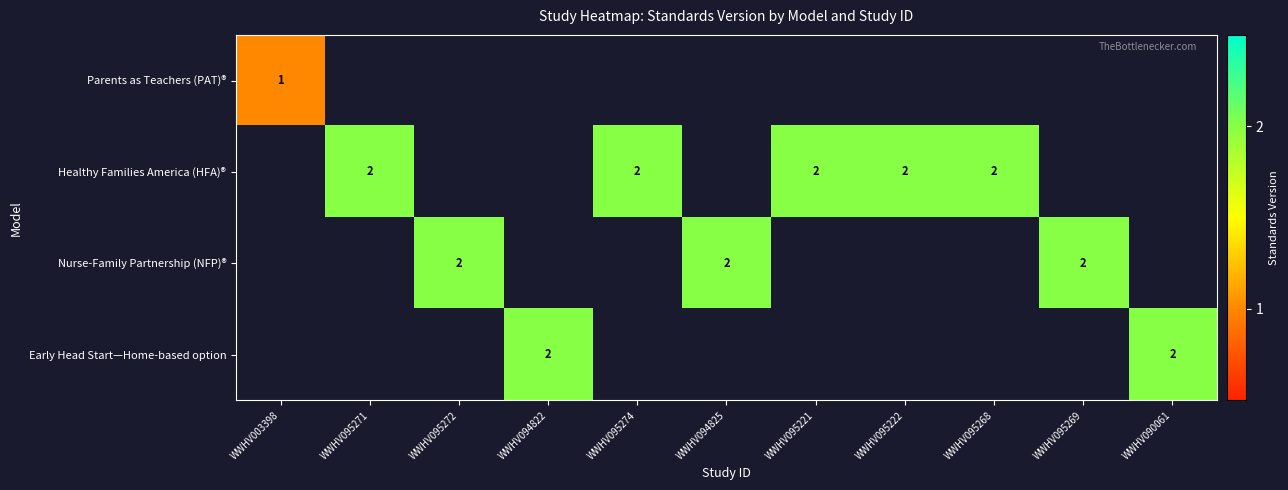

The value of Healthy Families America (HFA)® at WWHV095221 is 0. True or false?

False